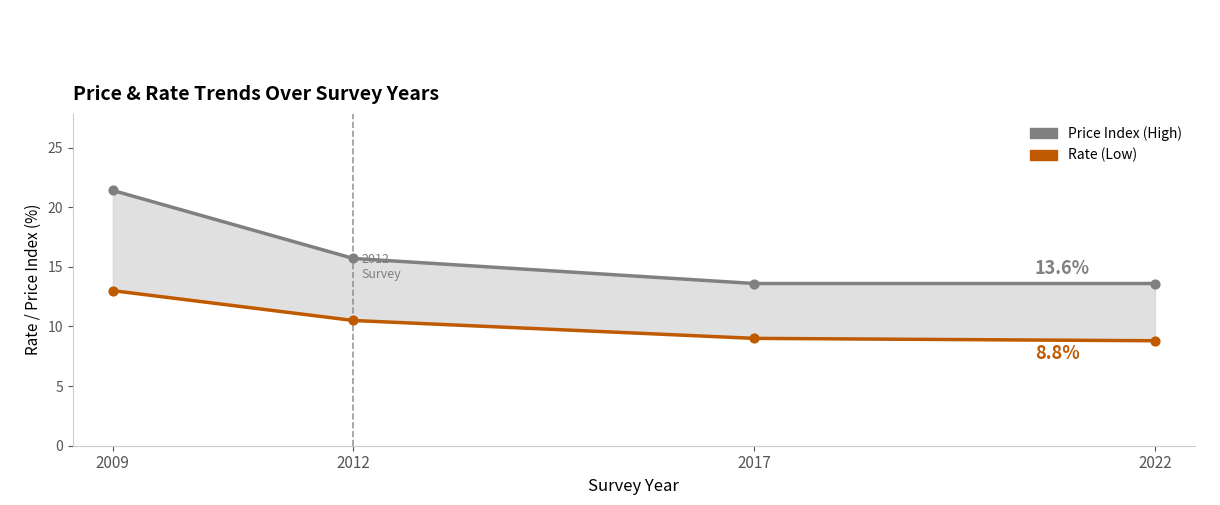

Which series reaches the maximum Y coordinate?

Price (Higher)